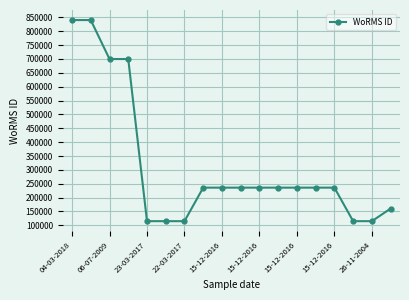

Reading right to left, list all the values displayed in this chart.

160538	115104	115104	235955	235955	235955	235955	235955	235955	235955	235955	115104	115104	115104	699623	699623	840109	840109